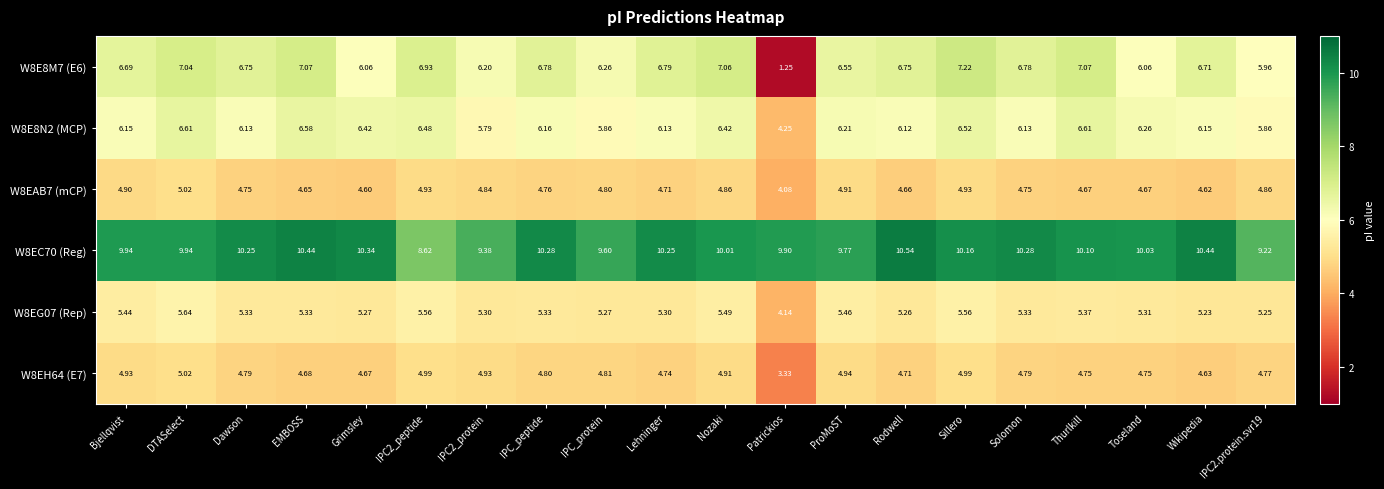

Which category has the highest value in the W8EH64 (E7) series?

DTASelect